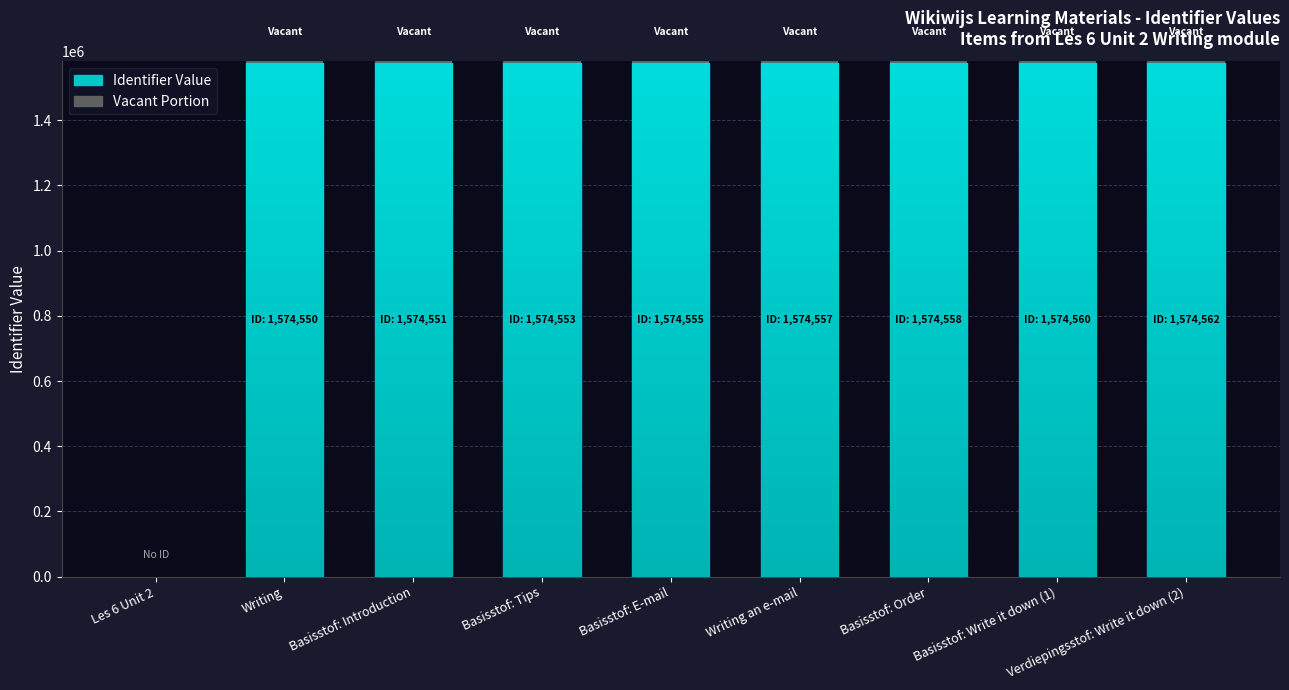

What is the greatest value displayed?

1574562.0